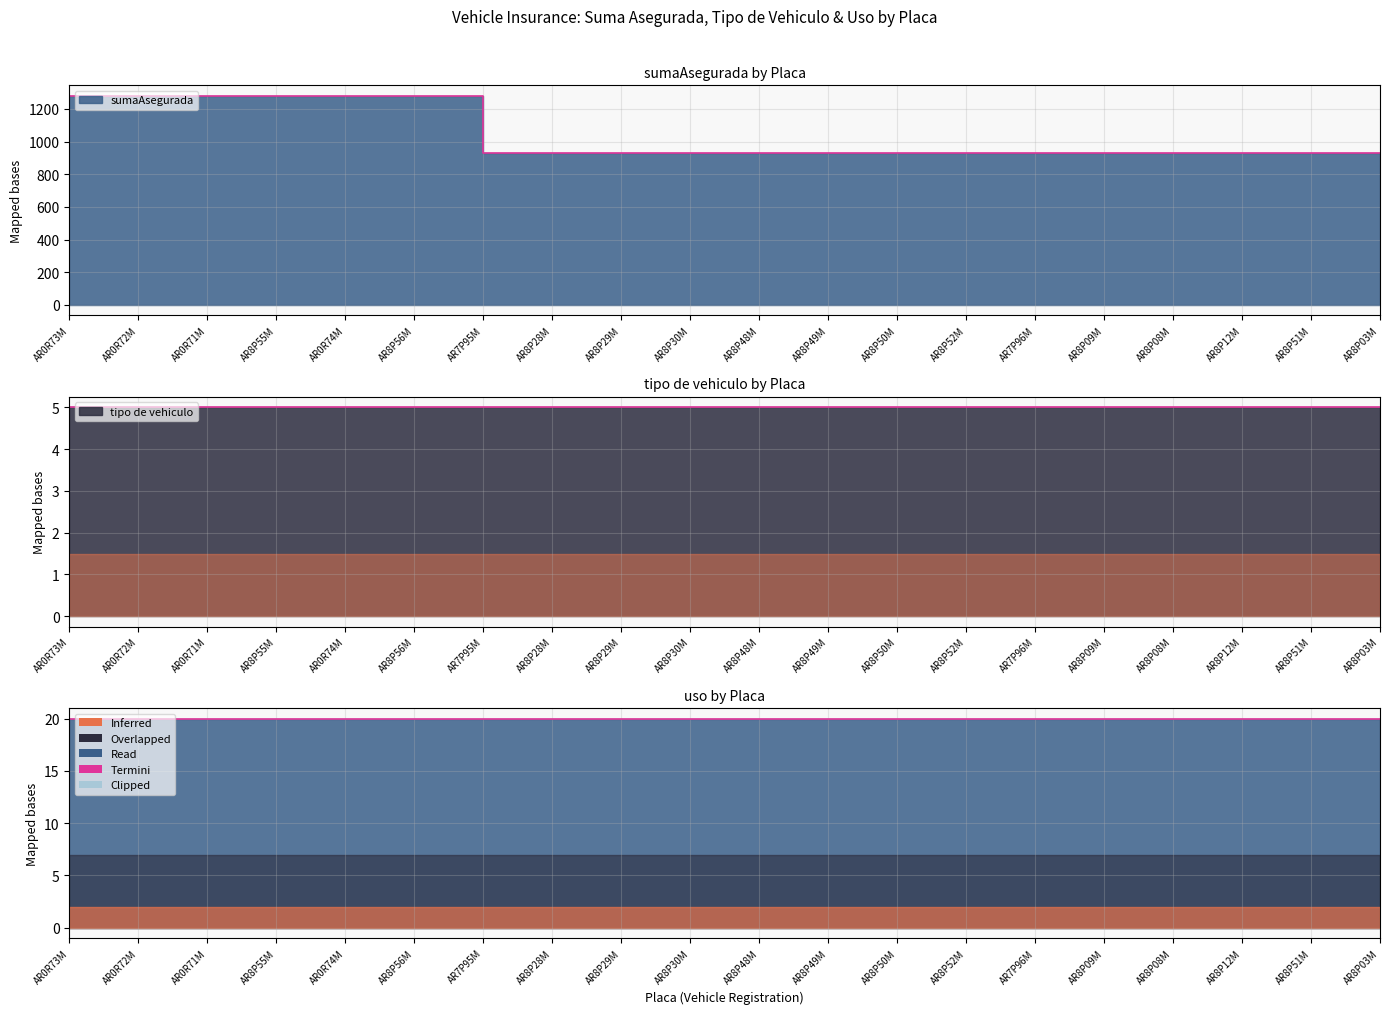

Reading right to left, what are all the values shown in this chart?

sumaAsegurada: 930	930	930	930	930	930	930	930	930	930	930	930	930	930	1280	1280	1280	1280	1280	1280
tipo de vehiculo: 5	5	5	5	5	5	5	5	5	5	5	5	5	5	5	5	5	5	5	5
uso: 20	20	20	20	20	20	20	20	20	20	20	20	20	20	20	20	20	20	20	20